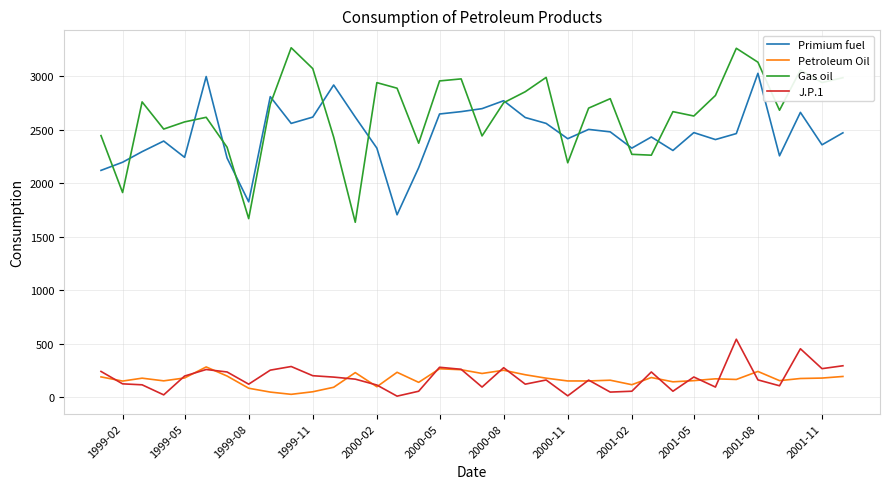

How many series are shown in this chart?

4